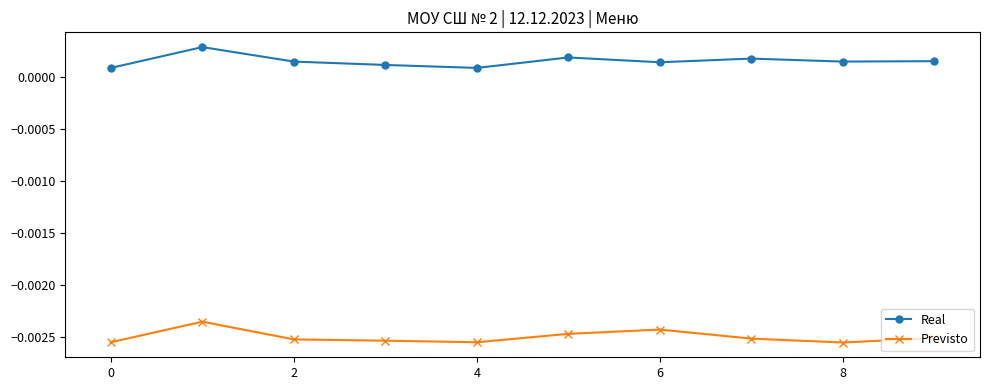

True or false: Previsto and Real intersect in this chart.

False